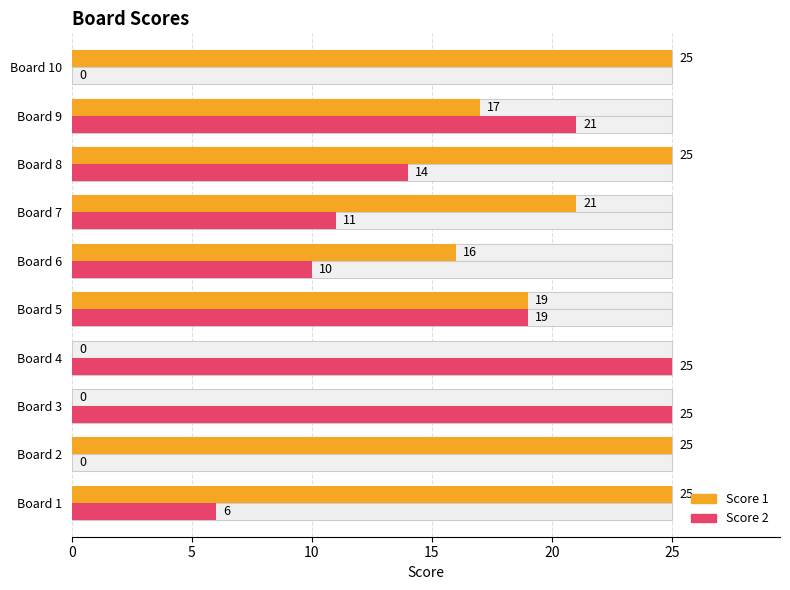

Are the bars grouped side by side (vs. stacked)?

Yes